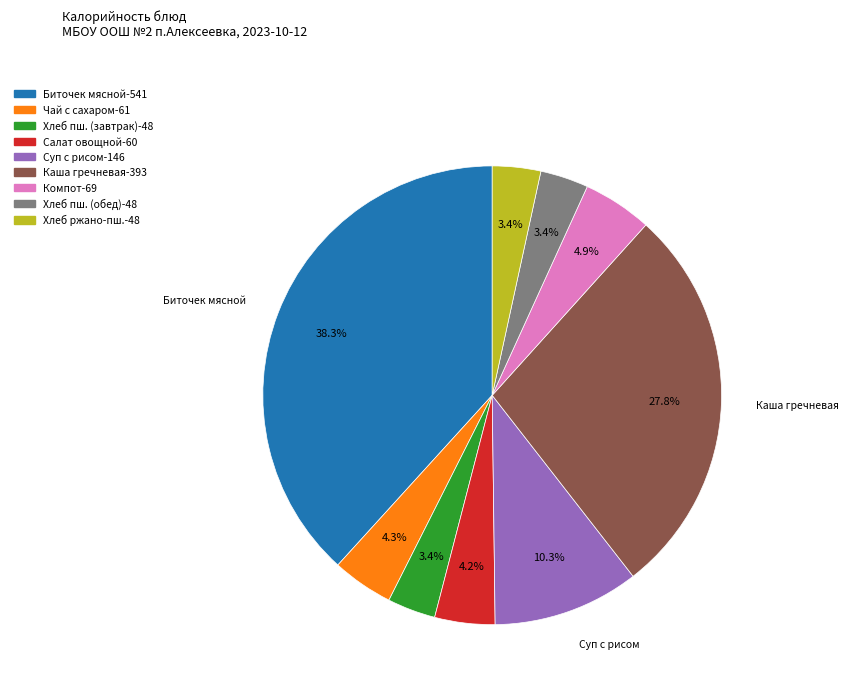

Is there any slice that represents more than half of the pie?

No